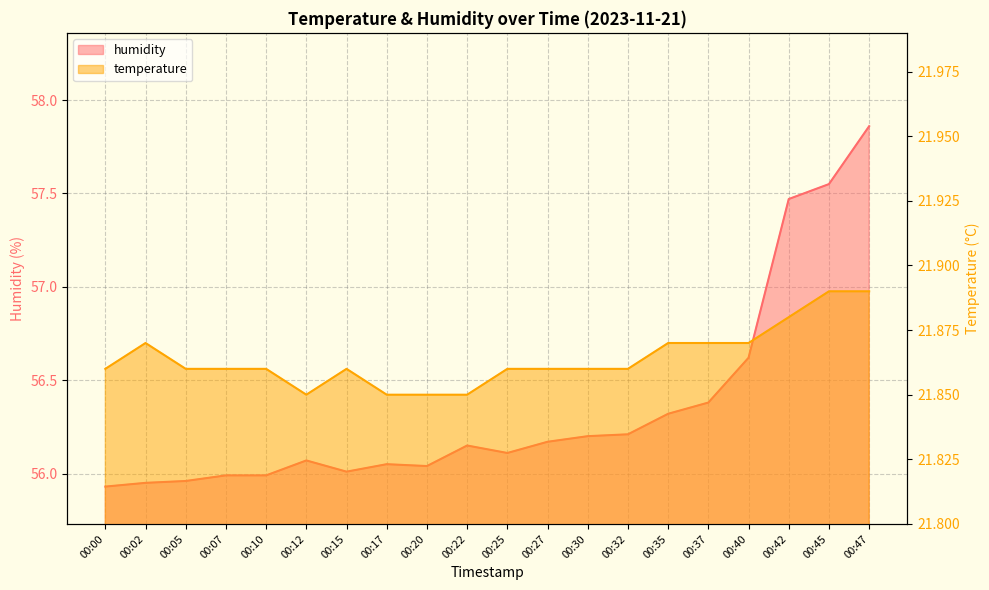

What is the total value across all series at 00:45?

79.4